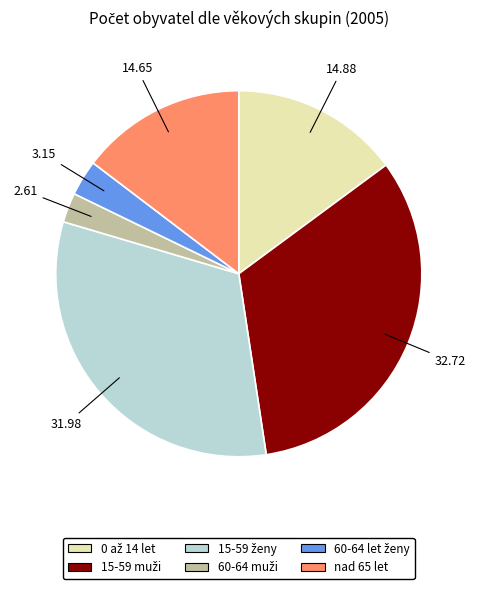

Does any single category account for the majority?

No